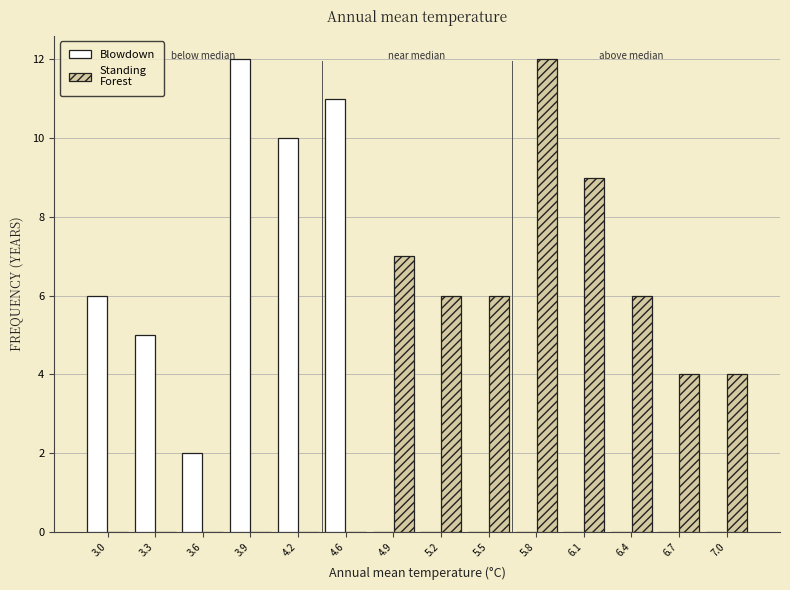

What is the total value across all series at 4.6?

11